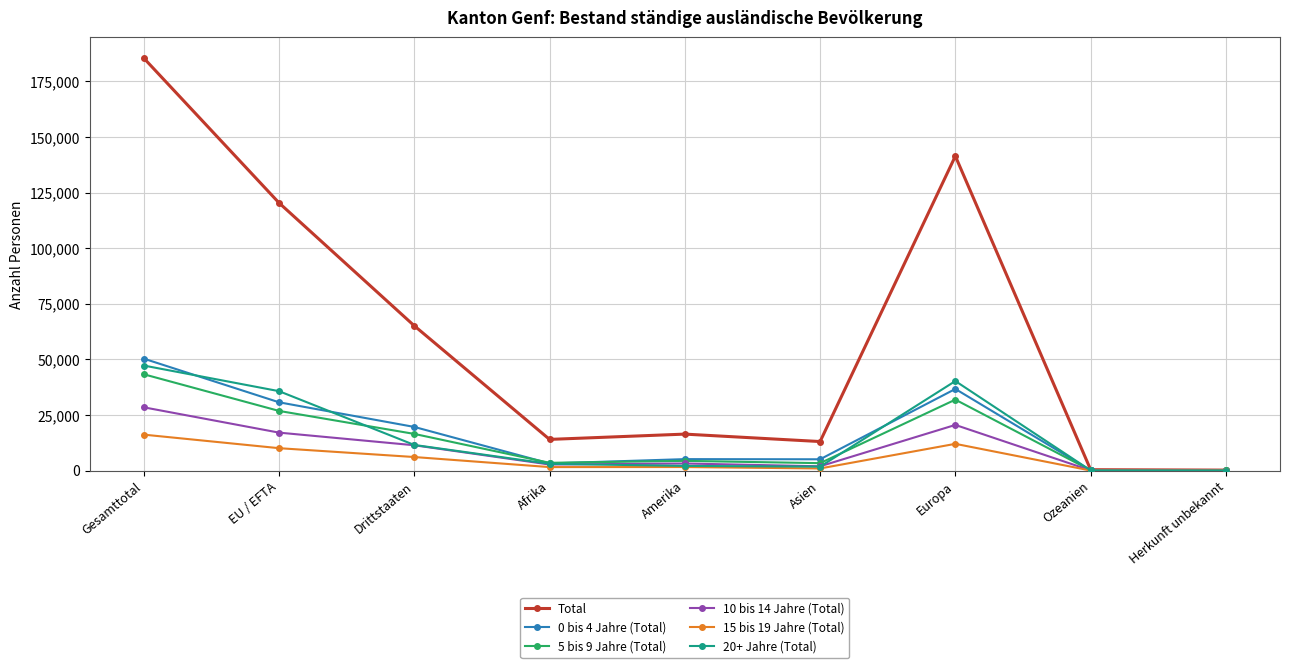

Which series has the widest spread of values?

Total